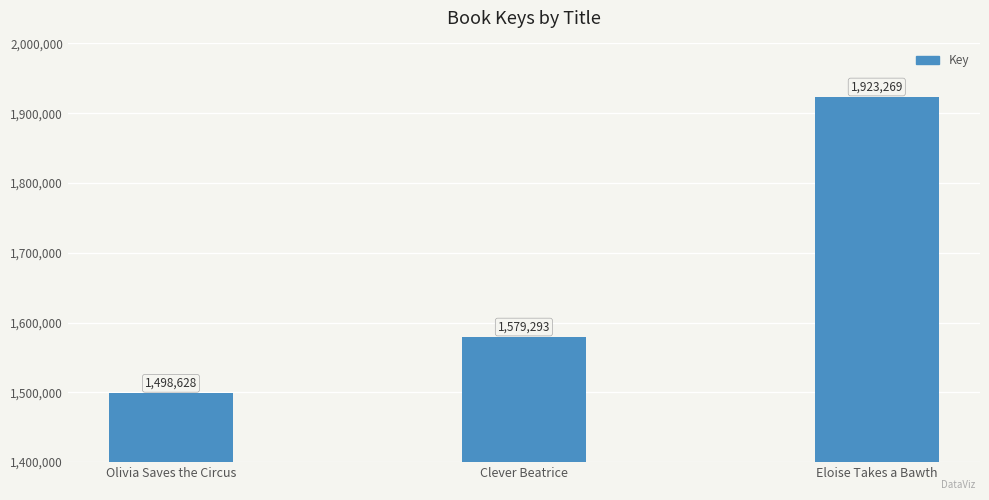

The chart shows a value of 2323955 at Clever Beatrice. True or false?

False